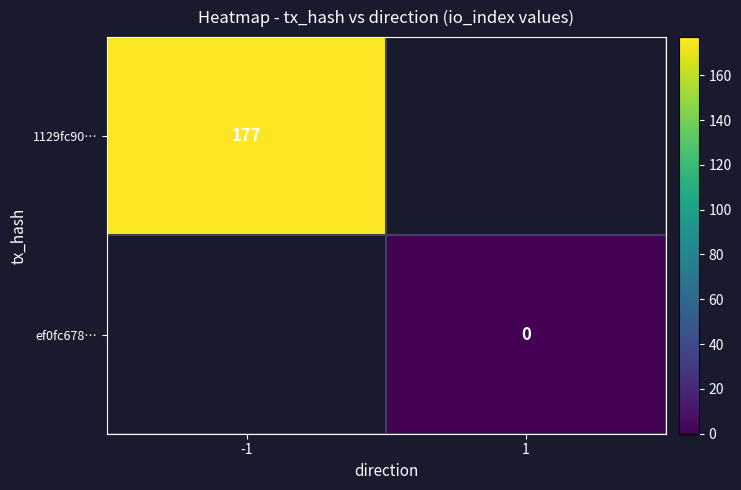

The value of 1129fc90… at -1 is 316. True or false?

False